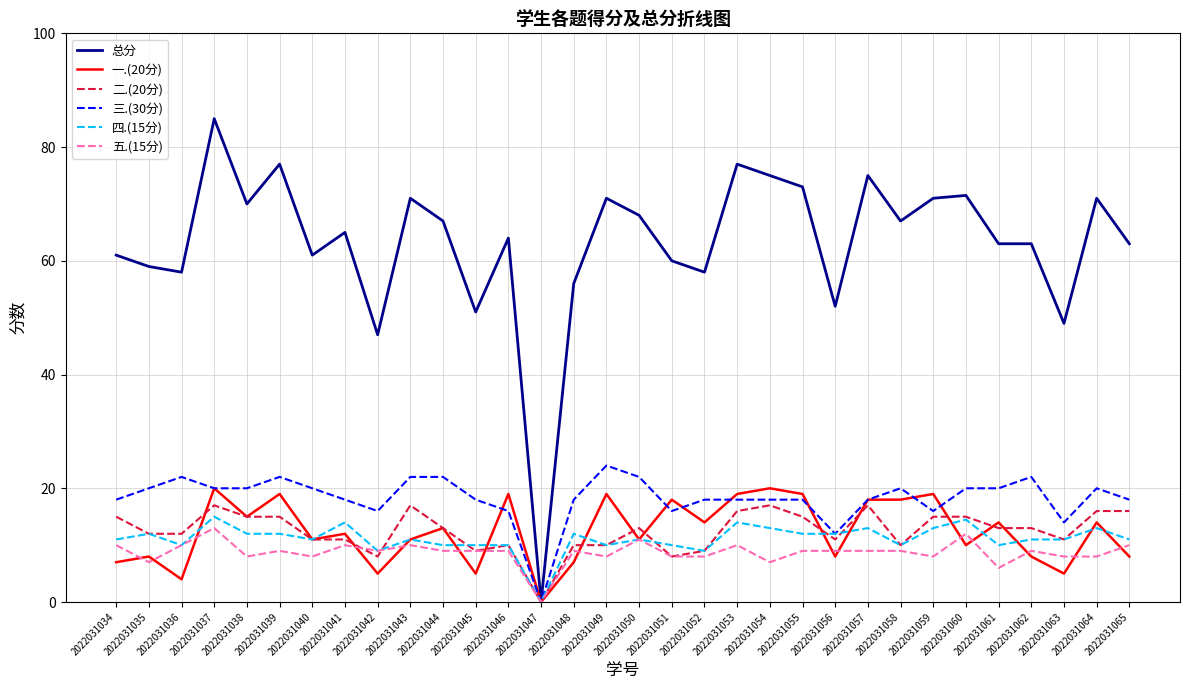

What is the total value across all series at 2022031062?

126.0